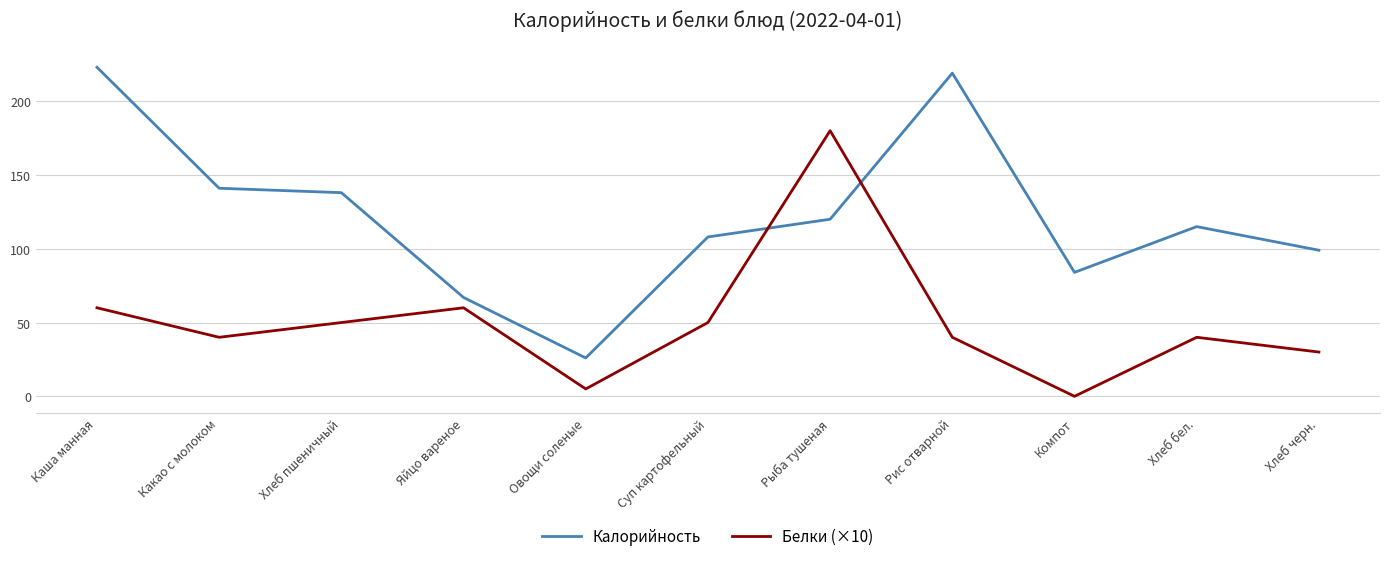

At how many categories does at least one series exceed 123?

5